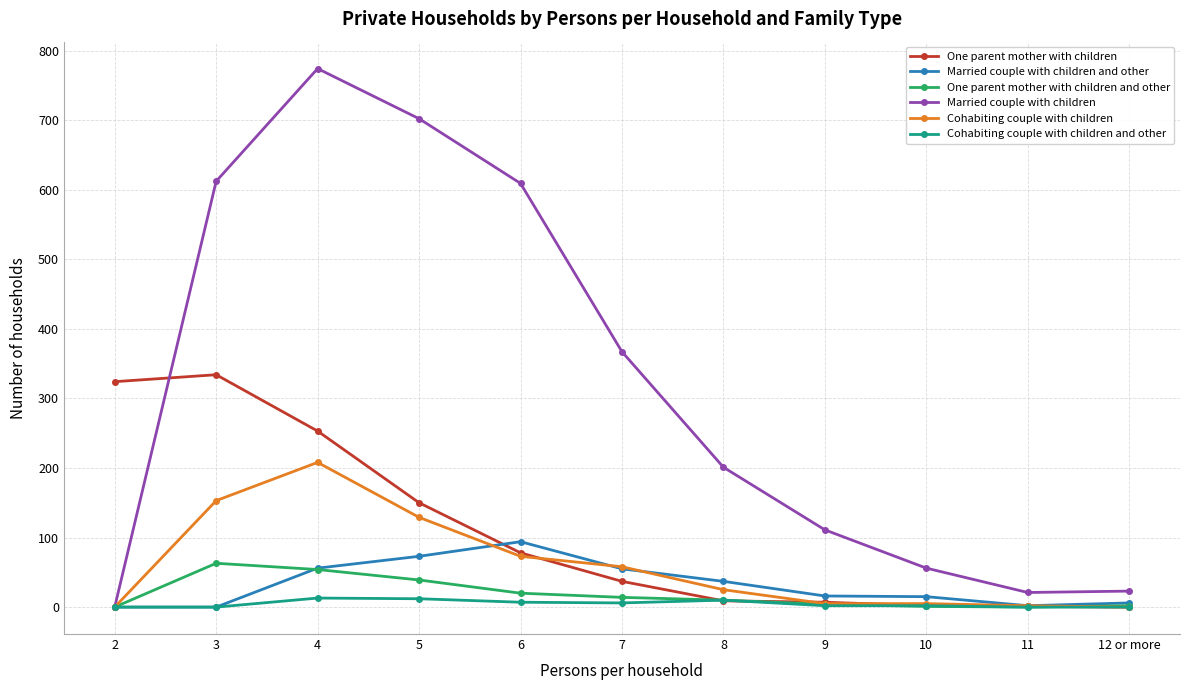

What is the difference between the highest and lowest values at 3?

612